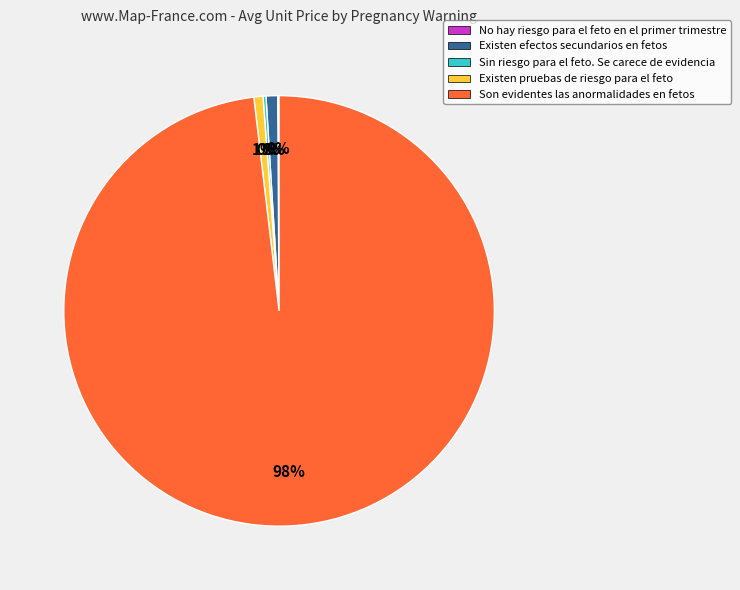

The Son evidentes las anormalidades en fetos slice represents 98% of the pie. True or false?

True